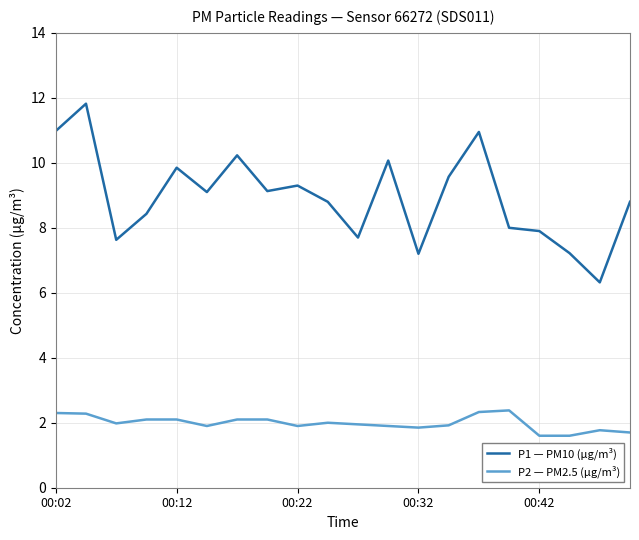

What is the sum of all P2 — PM2.5 (µg/m³) values?

39.8